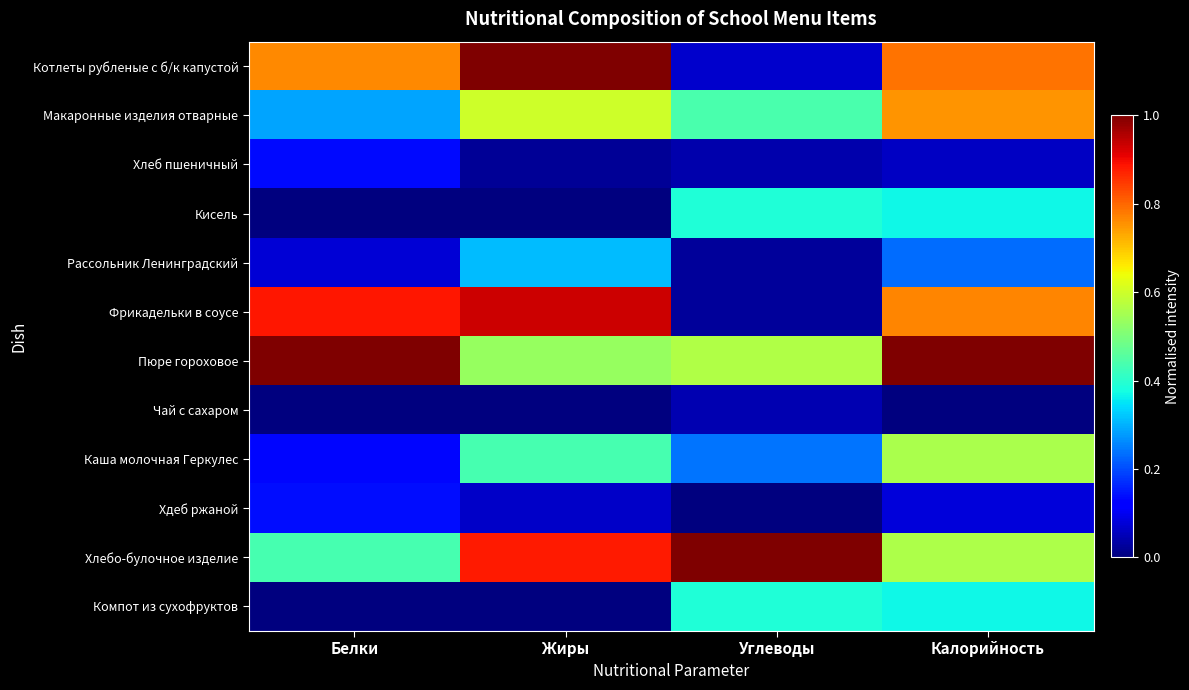

Reading left to right, extract all data points from this chart.

Котлеты рубленые с б/к капустой: Белки=0.8	Жиры=1.0	Углеводы=0.1	Калорийность=0.8
Макаронные изделия отварные: Белки=0.3	Жиры=0.6	Углеводы=0.4	Калорийность=0.8
Хлеб пшеничный: Белки=0.1	Жиры=0.0	Углеводы=0.0	Калорийность=0.1
Кисель: Белки=0.0	Жиры=0.0	Углеводы=0.4	Калорийность=0.4
Рассольник Ленинградский: Белки=0.1	Жиры=0.3	Углеводы=0.0	Калорийность=0.2
Фрикадельки в соусе: Белки=0.9	Жиры=0.9	Углеводы=0.0	Калорийность=0.8
Пюре гороховое: Белки=1.0	Жиры=0.5	Углеводы=0.6	Калорийность=1.0
Чай с сахаром: Белки=0.0	Жиры=0.0	Углеводы=0.0	Калорийность=0.0
Каша молочная Геркулес: Белки=0.1	Жиры=0.4	Углеводы=0.2	Калорийность=0.6
Хдеб ржаной: Белки=0.1	Жиры=0.1	Углеводы=0.0	Калорийность=0.1
Хлебо-булочное изделие: Белки=0.4	Жиры=0.9	Углеводы=1.0	Калорийность=0.6
Компот из сухофруктов: Белки=0.0	Жиры=0.0	Углеводы=0.4	Калорийность=0.4